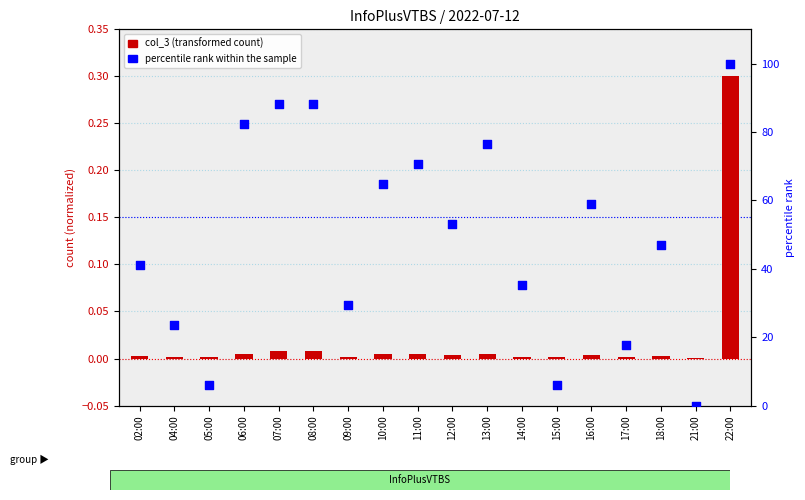

At which category is the sum across all series the highest?

22:00